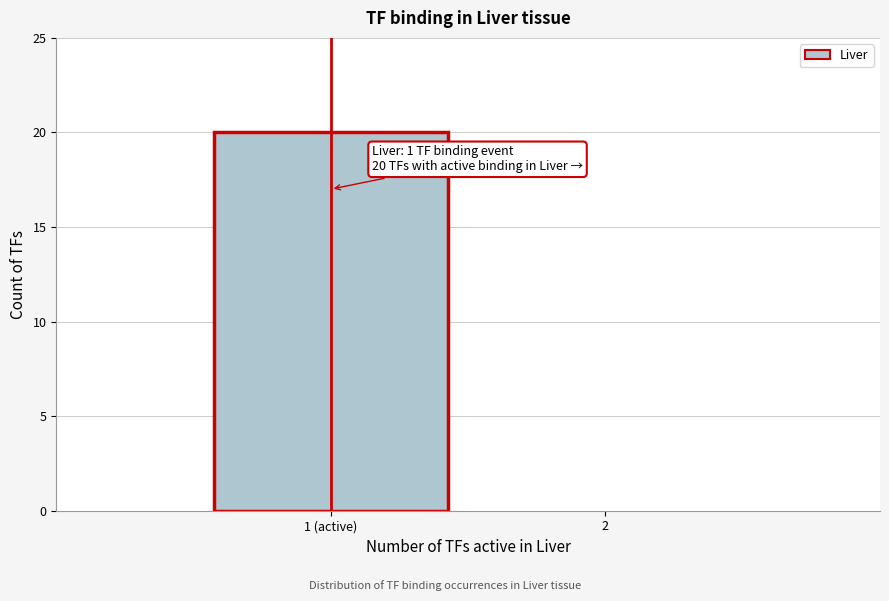

Reading left to right, list all the values displayed in this chart.

1 (active)=20	2=0